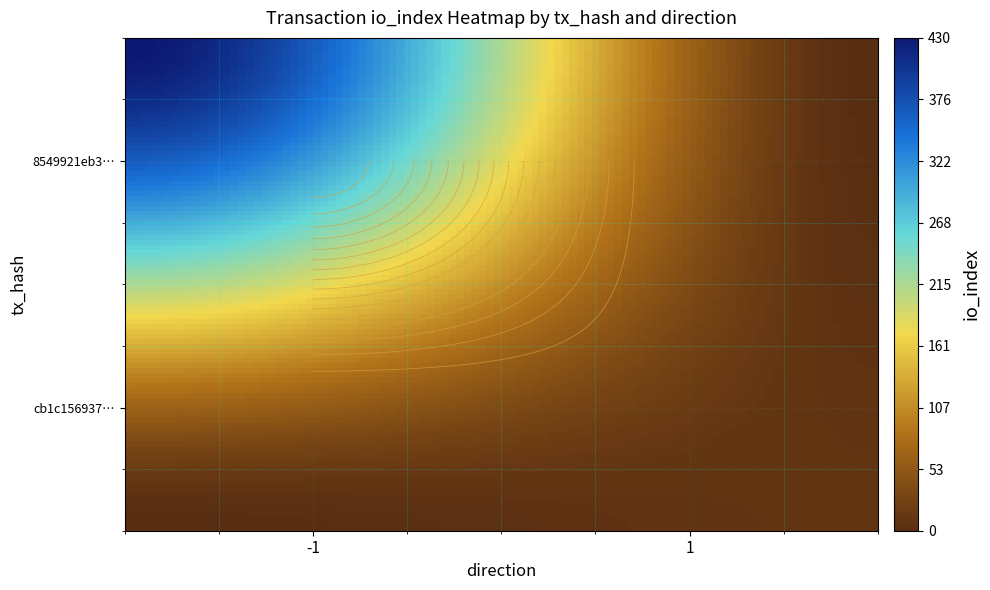

What is the difference between the 8549921eb39260e1023a10b5cb56e98404b72dc values at io_index and direction?

431